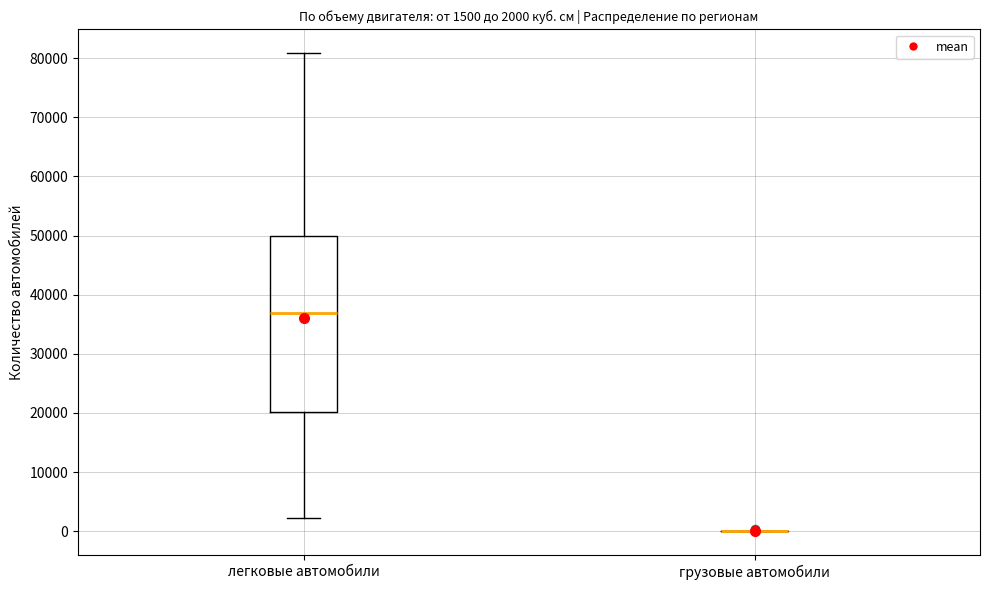

Which box is the tallest, from its lower edge to its upper edge?

легковые автомобили